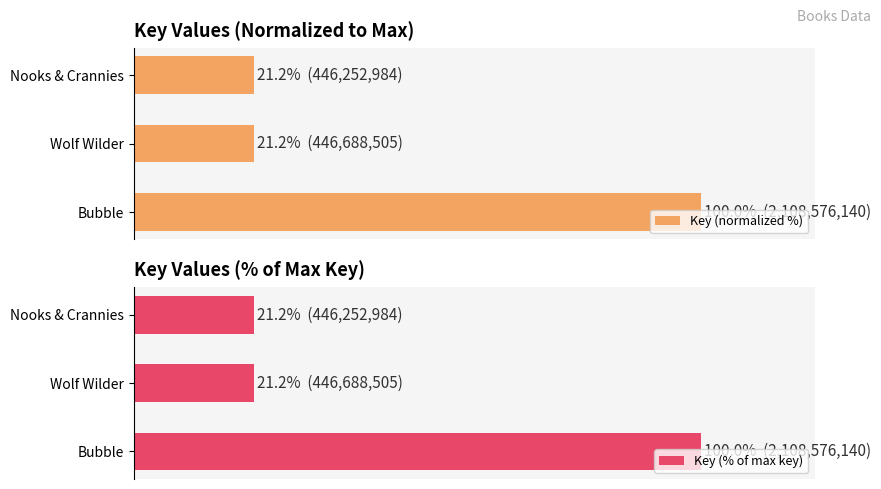

The value of Key (normalized %) at Bubble is 40.1. True or false?

False